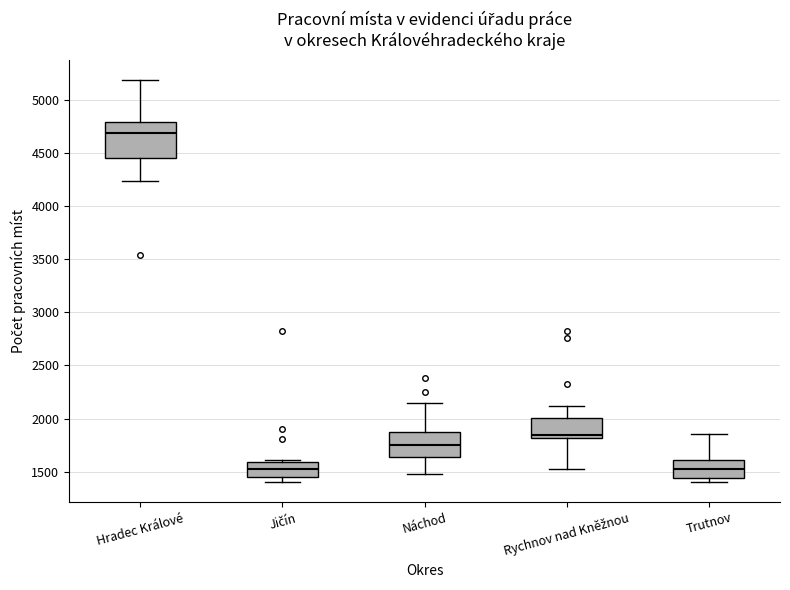

Reading left to right, read every box against the y-axis: the position of its median line, the range the box covers, and the ends of its whiskers. The values are not printed on the chart, so give them approximately, as read against the axis.

Hradec Králové: median 4700, box 4450 to 4800, whiskers 4250 to 5200
Jičín: median 1500, box 1450 to 1600, whiskers 1400 to 1600 (just above the box's upper edge)
Náchod: median 1750, box 1650 to 1900, whiskers 1450 to 2150
Rychnov nad Kněžnou: median 1850, box 1800 to 2000, whiskers 1550 to 2100
Trutnov: median 1500, box 1450 to 1600, whiskers 1400 to 1850